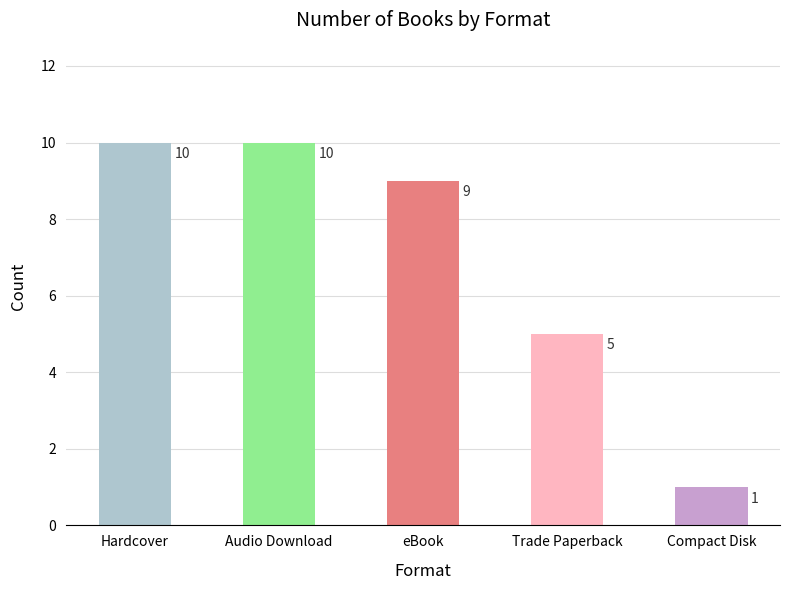

The chart shows a value of 9 at eBook. True or false?

True